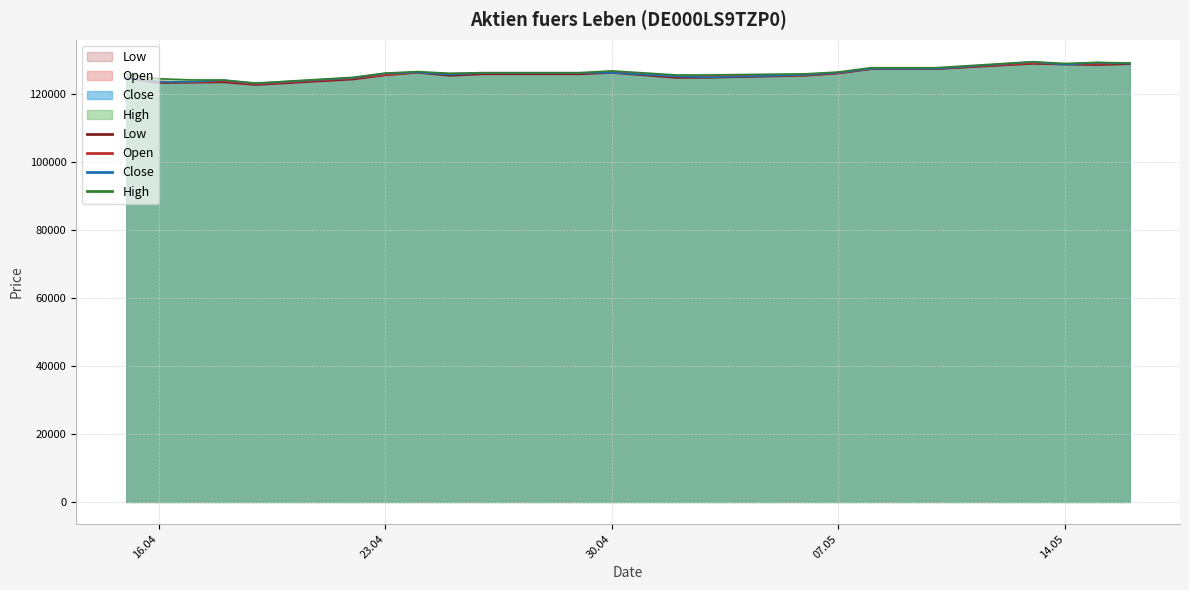

What is the minimum value shown in the chart?

122777